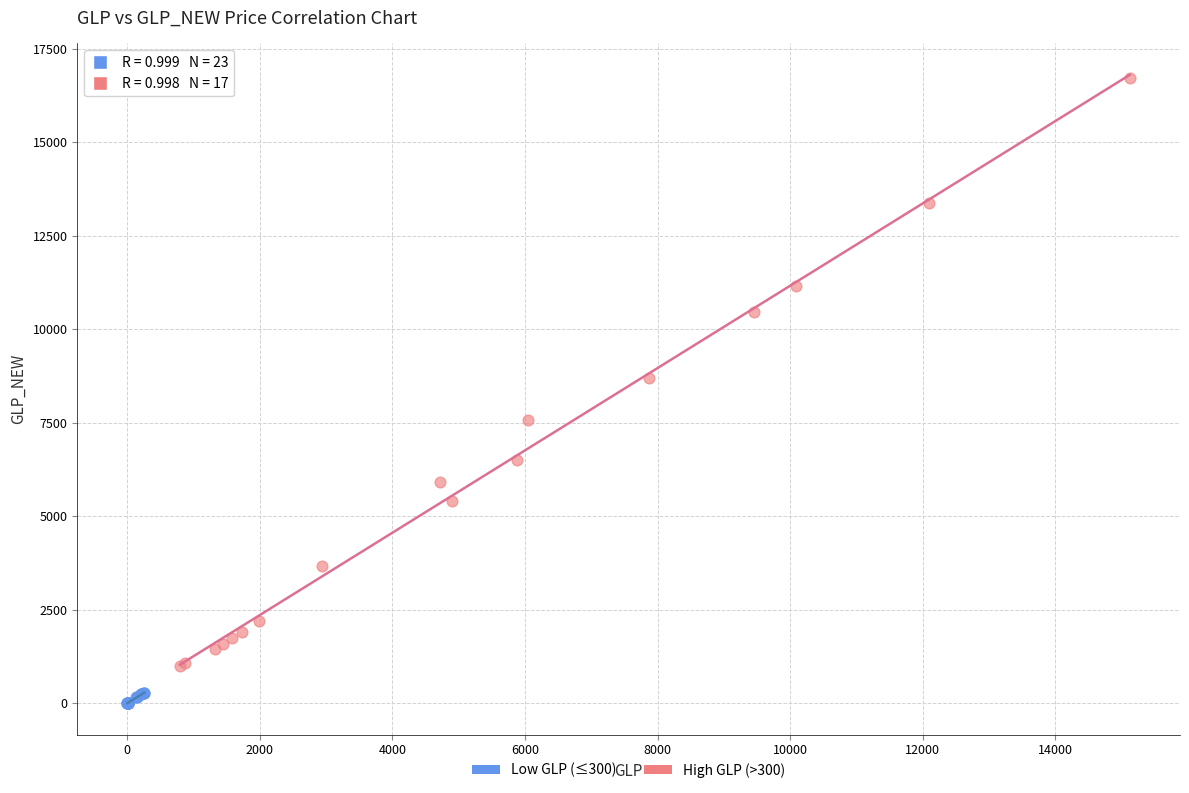

What are all the series names shown in the legend?

Low GLP (≤300), High GLP (>300)